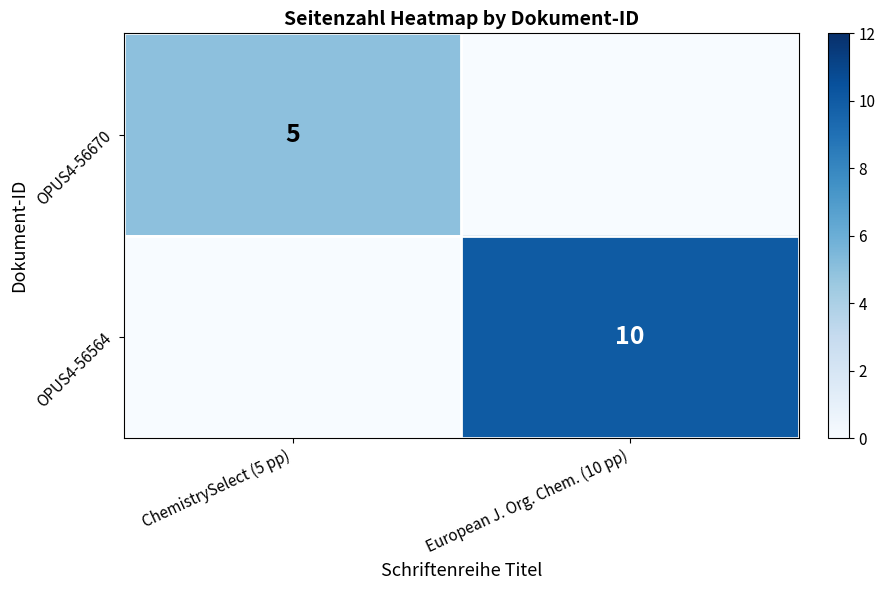

True or false: OPUS4-56564 has a value of 15 at European J. Org. Chem. (10 pp).

False